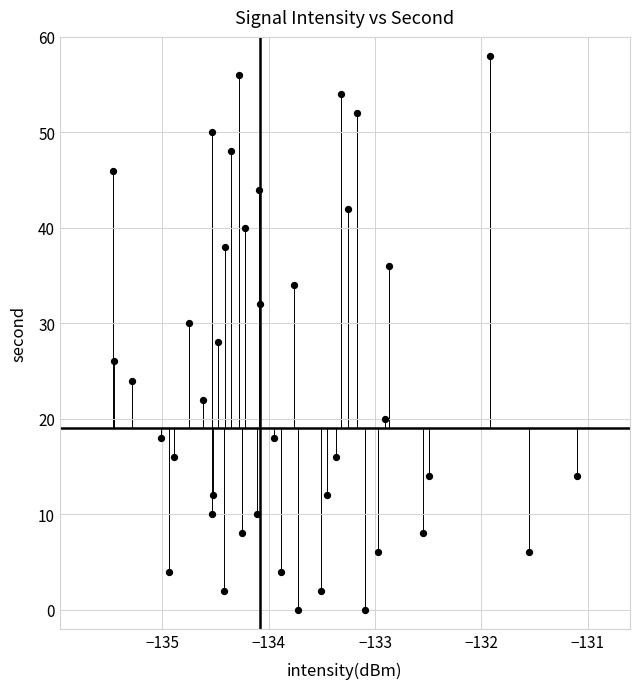

What is the range of Y values (max minus min)?

58